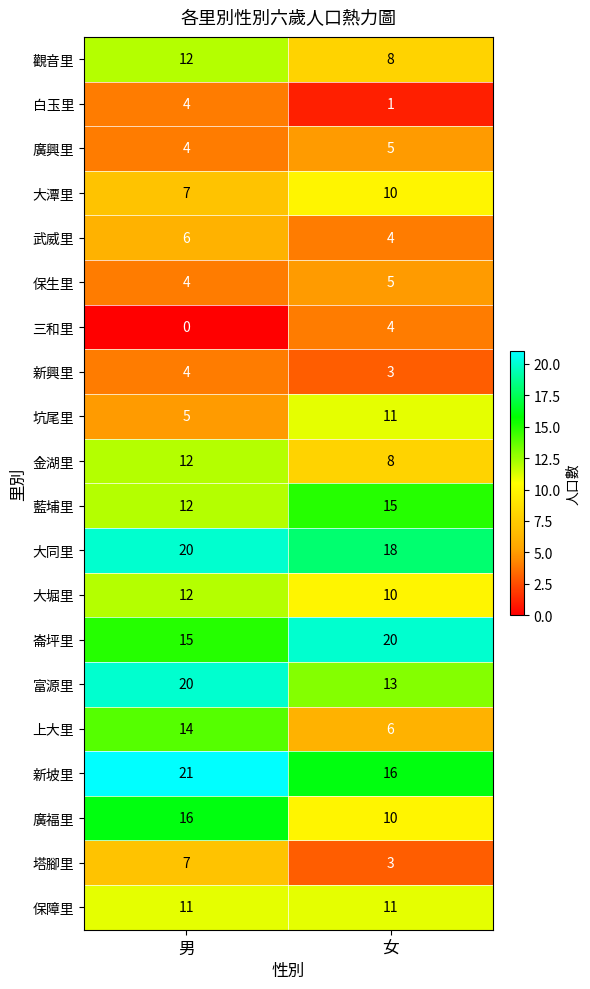

What is the approximate value of 新興里 at 女?

3